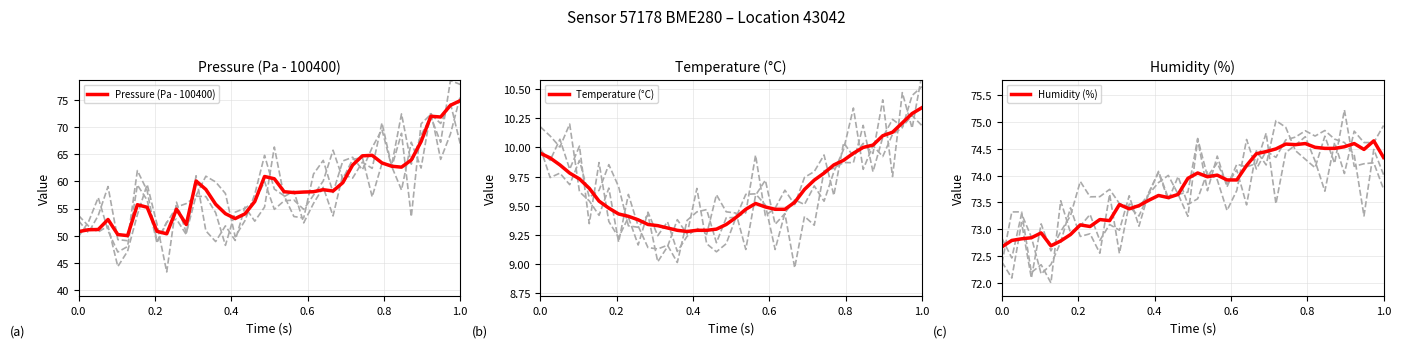

At which label does Pressure (Pa - 100400) reach its peak?

1.0